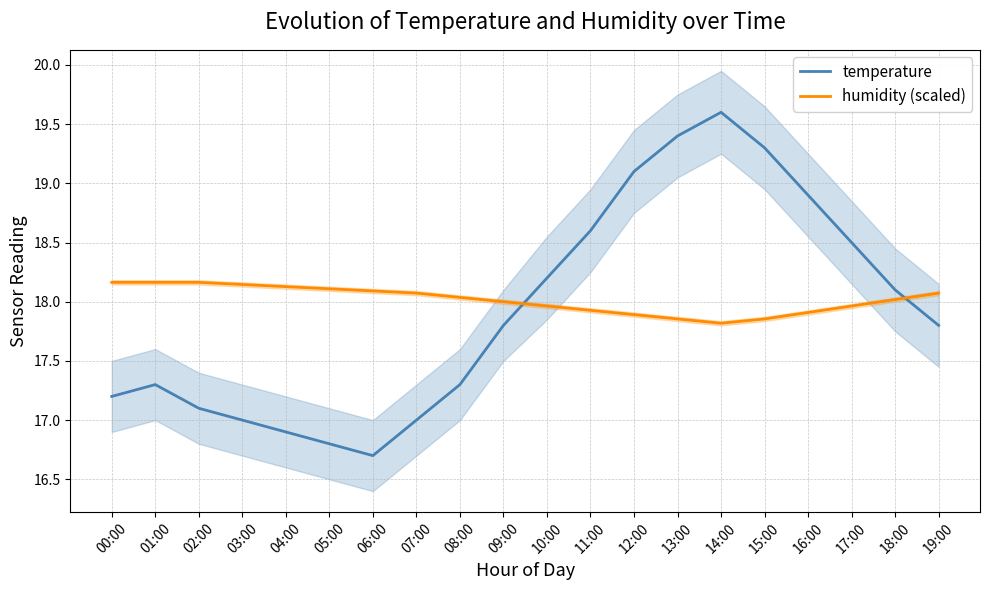

At which category is the sum across all series the highest?

14:00